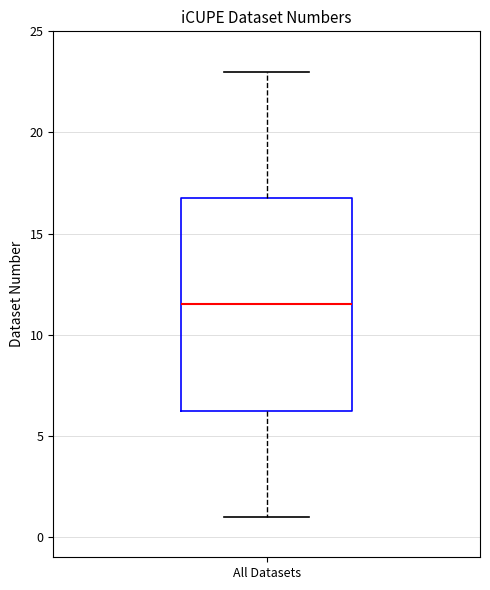

Read this box plot against the y-axis: the position of the median line, the range covered by the box, and the ends of both whiskers. The values are not printed on the chart, so give them approximately, as read against the axis.

median 11.5, box 6.5 to 17.0, whiskers 1.0 to 23.0